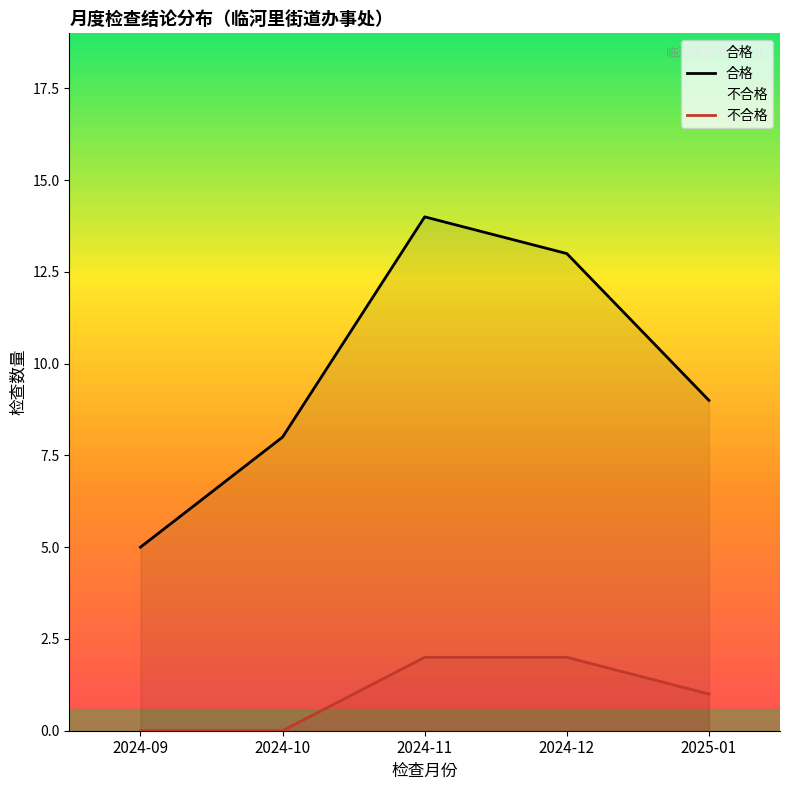

At which category is the sum across all series the highest?

2024-11